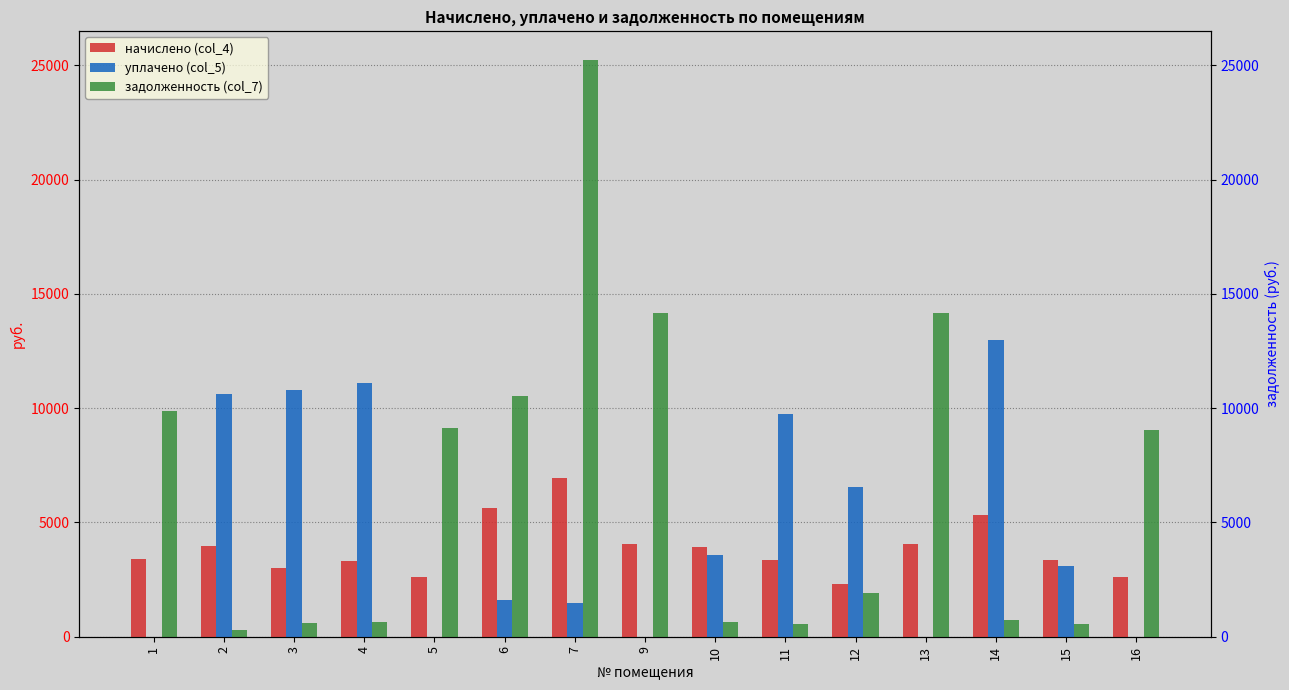

Which category has the lowest value across all series?

1